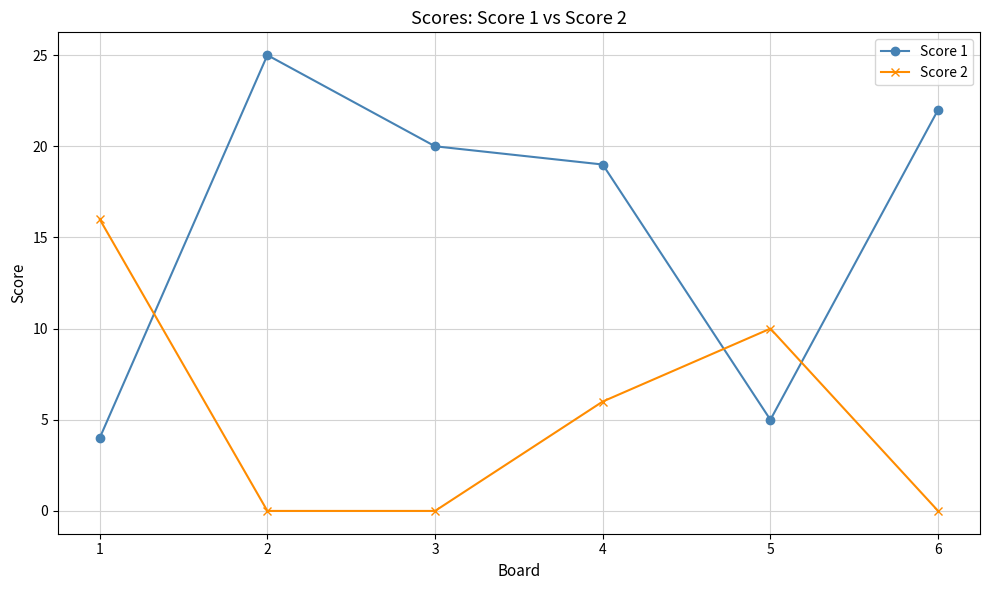

What is the value of the Score 1 point at the 3rd from the left?

20